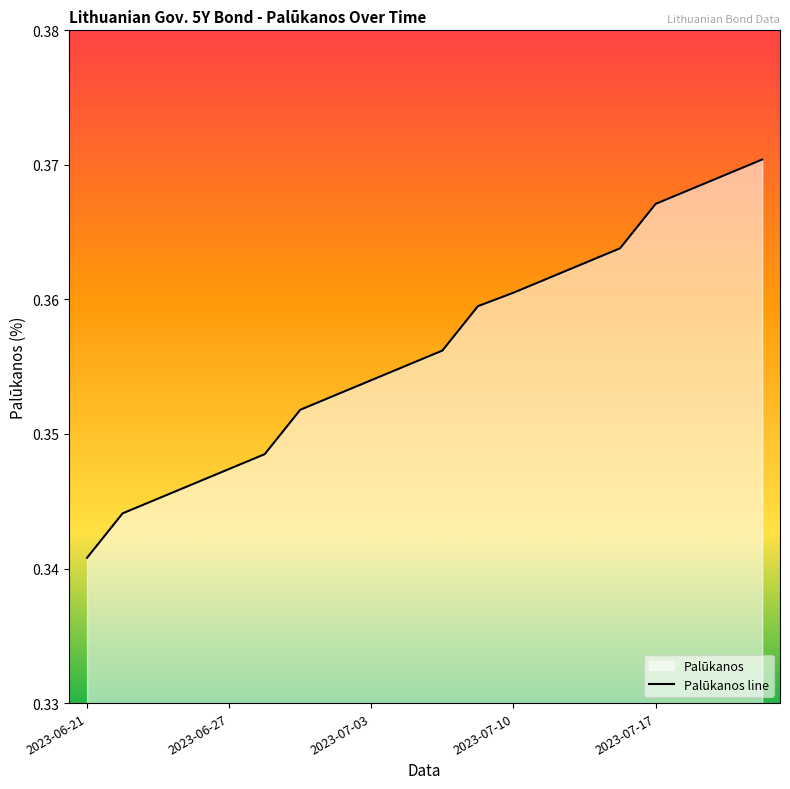

Rank the categories by value from lowest to highest.

2023-06-21, 2023-06-22, 2023-06-23, 2023-06-26, 2023-06-27, 2023-06-28, 2023-06-29, 2023-06-30, 2023-07-03, 2023-07-04, 2023-07-05, 2023-07-07, 2023-07-10, 2023-07-11, 2023-07-12, 2023-07-13, 2023-07-17, 2023-07-18, 2023-07-19, 2023-07-20